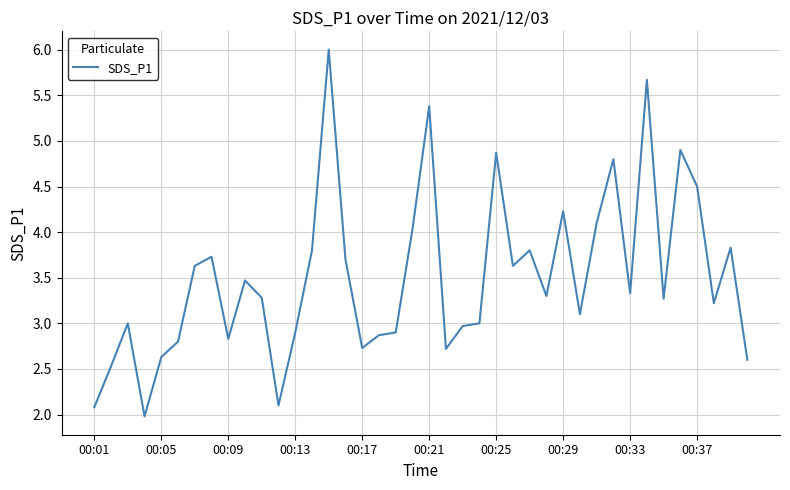

What is the difference between the maximum and minimum values?

4.0